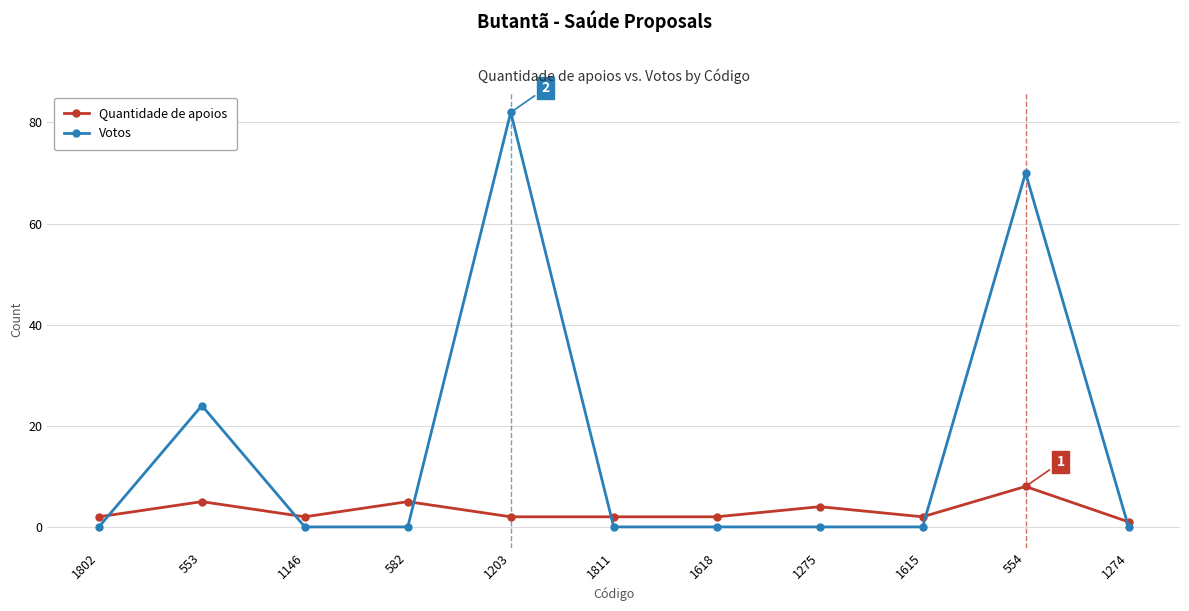

The Votos series shows 52 at 1146. True or false?

False